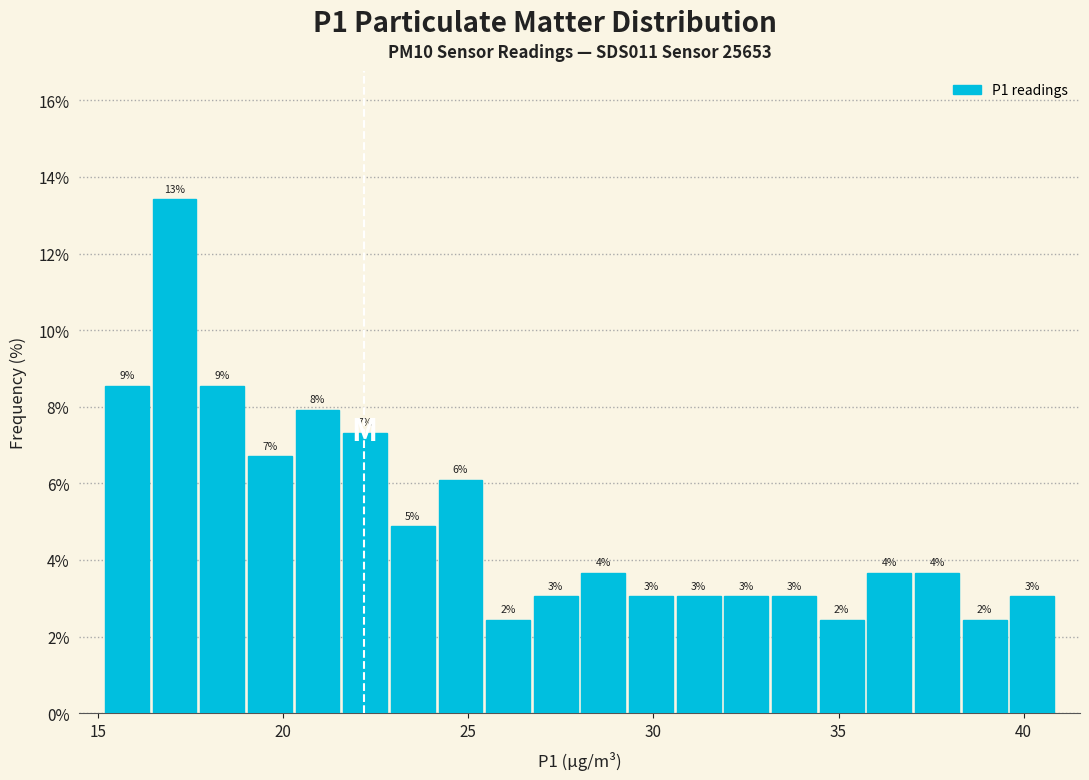

Read against the x-axis, roughly where is the centre of the tallest bar?

17.0